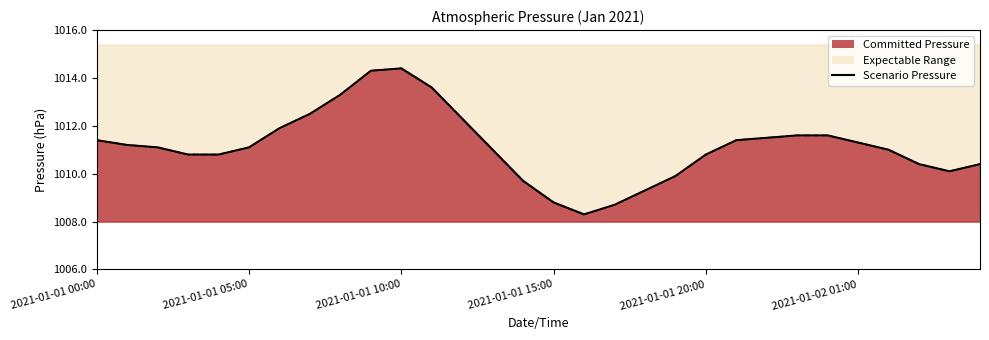

What is the label of the 14th point from the left?

13